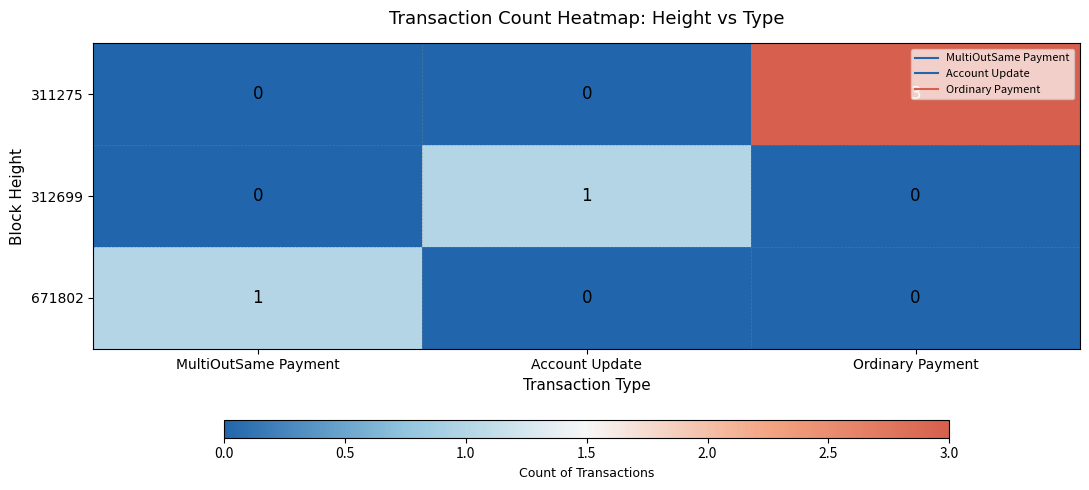

At which category is the sum across all series the highest?

Ordinary Payment